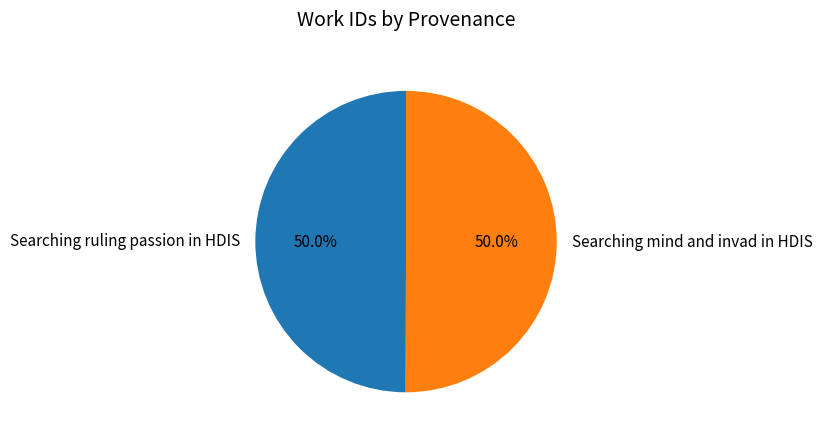

What is the ratio of the value at Searching ruling passion in HDIS to the value at Searching mind and invad in HDIS?

1.0